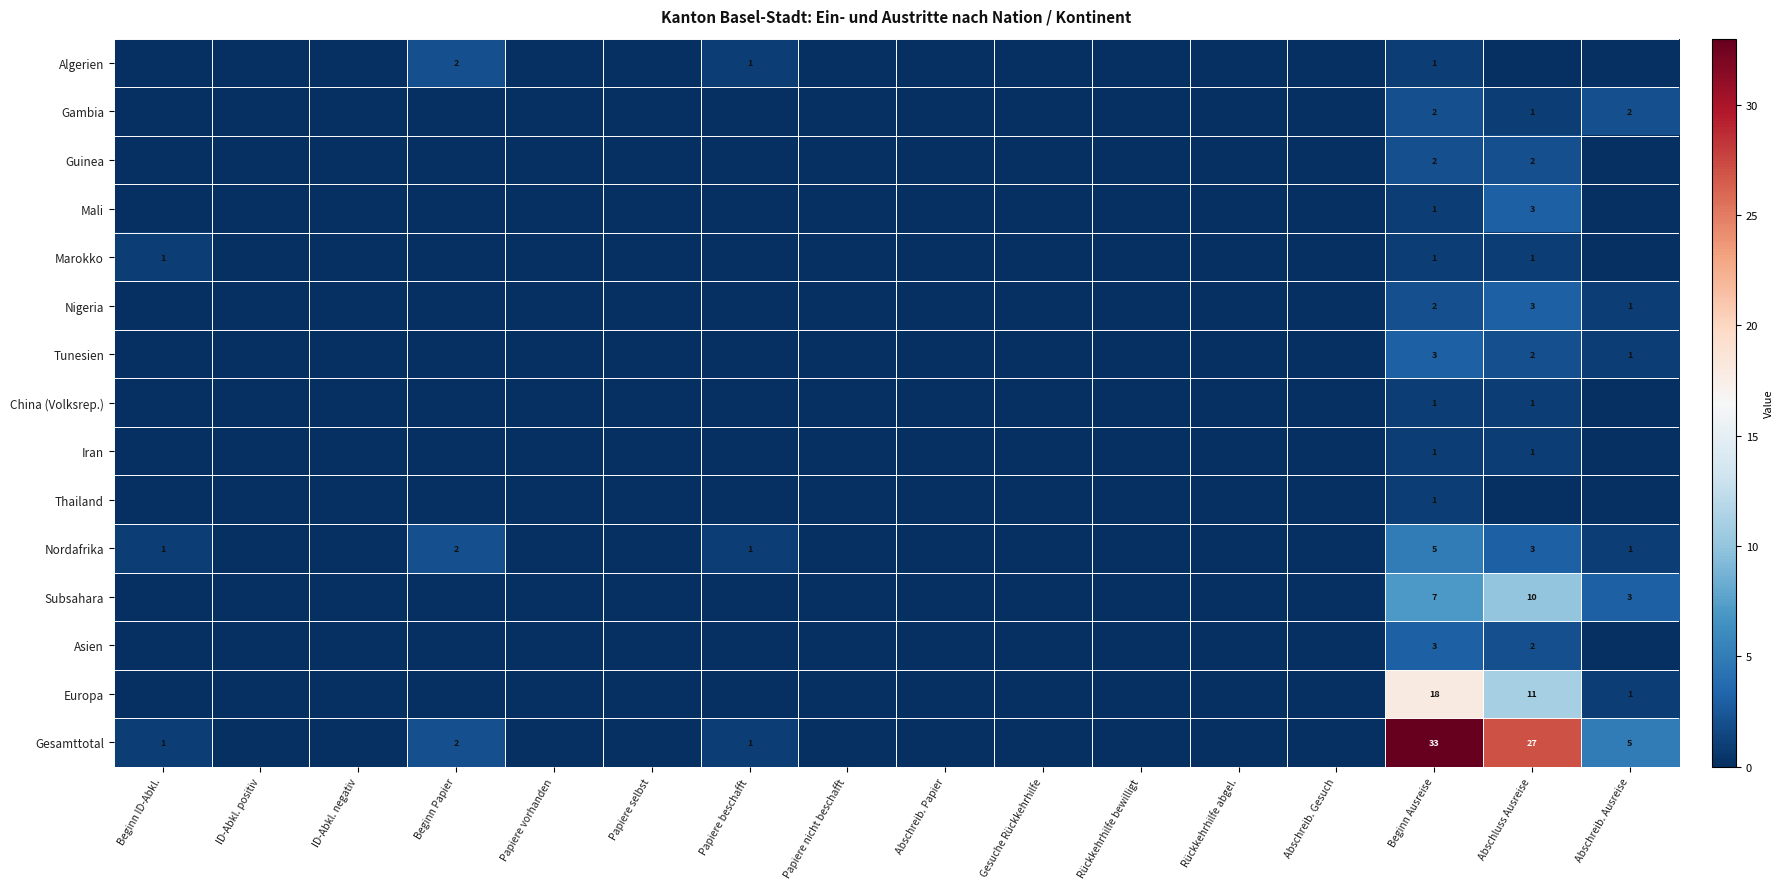

The Guinea series shows 2 at Abschluss Ausreise. True or false?

True